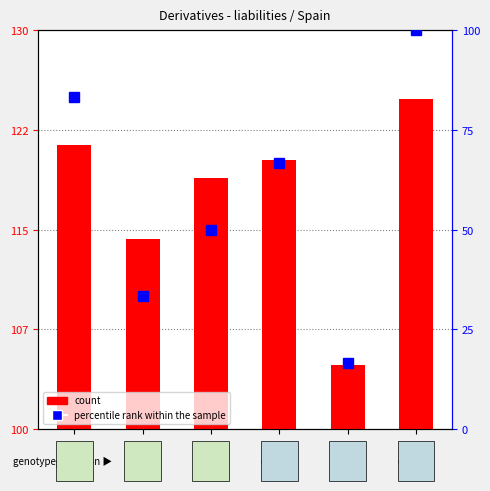

Rank the series at 2017 from highest to lowest value.

count, percentile rank within the sample